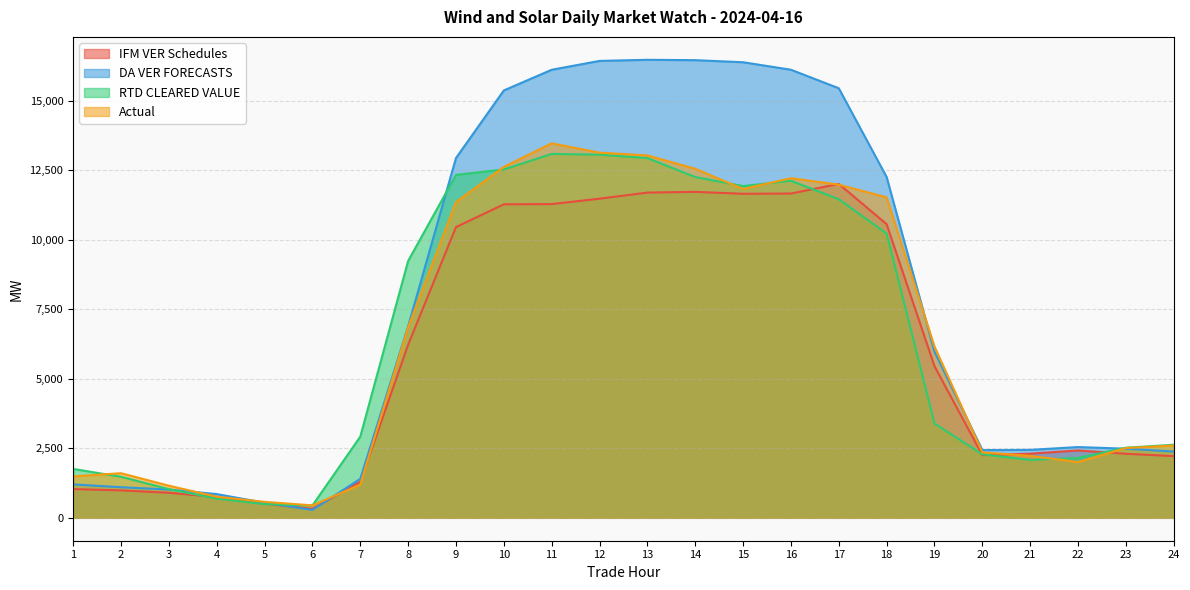

Is it true that RTD CLEARED VALUE equals 5518.7 at 14?

False